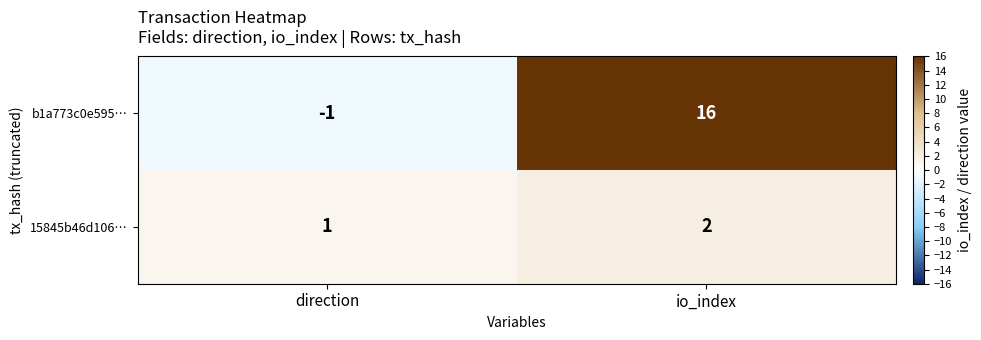

Is it true that 15845b46d106… equals 2 at io_index?

True